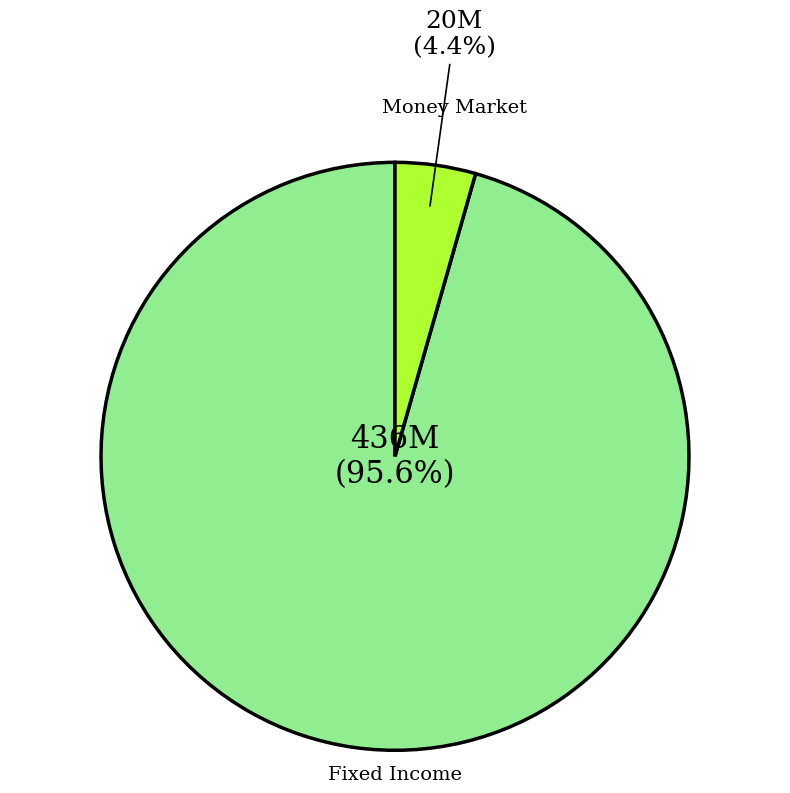

To the nearest percent, what is the difference between the largest and smallest slice percentages?

91%